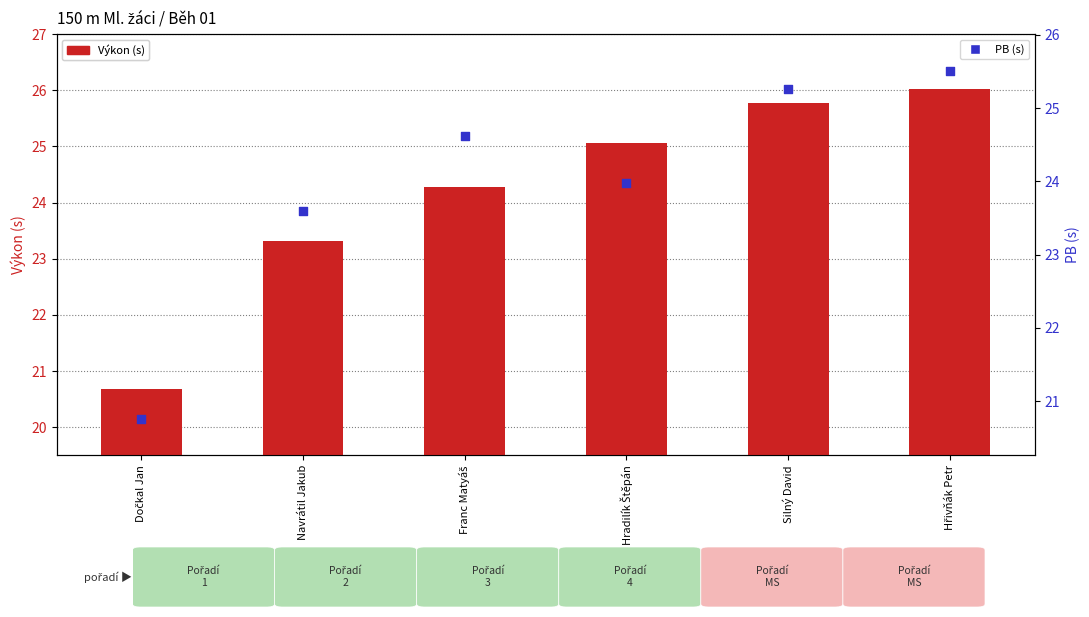

Which series has the widest spread of Y values?

Výkon (s)